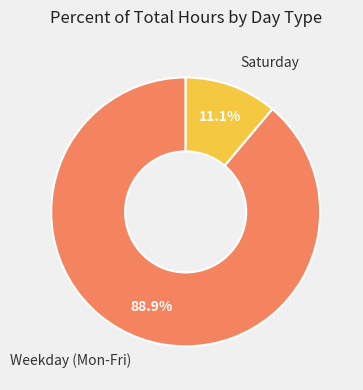

To the nearest percent, what is the average slice percentage?

50%